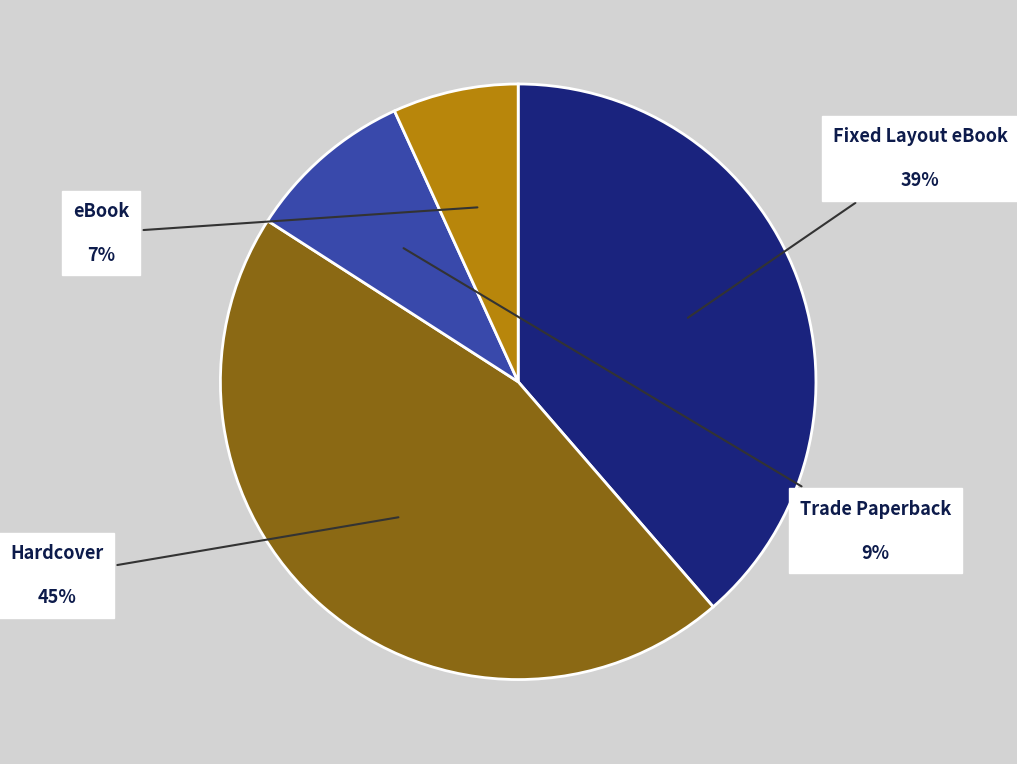

Does Hardcover represent more than half of the total?

No